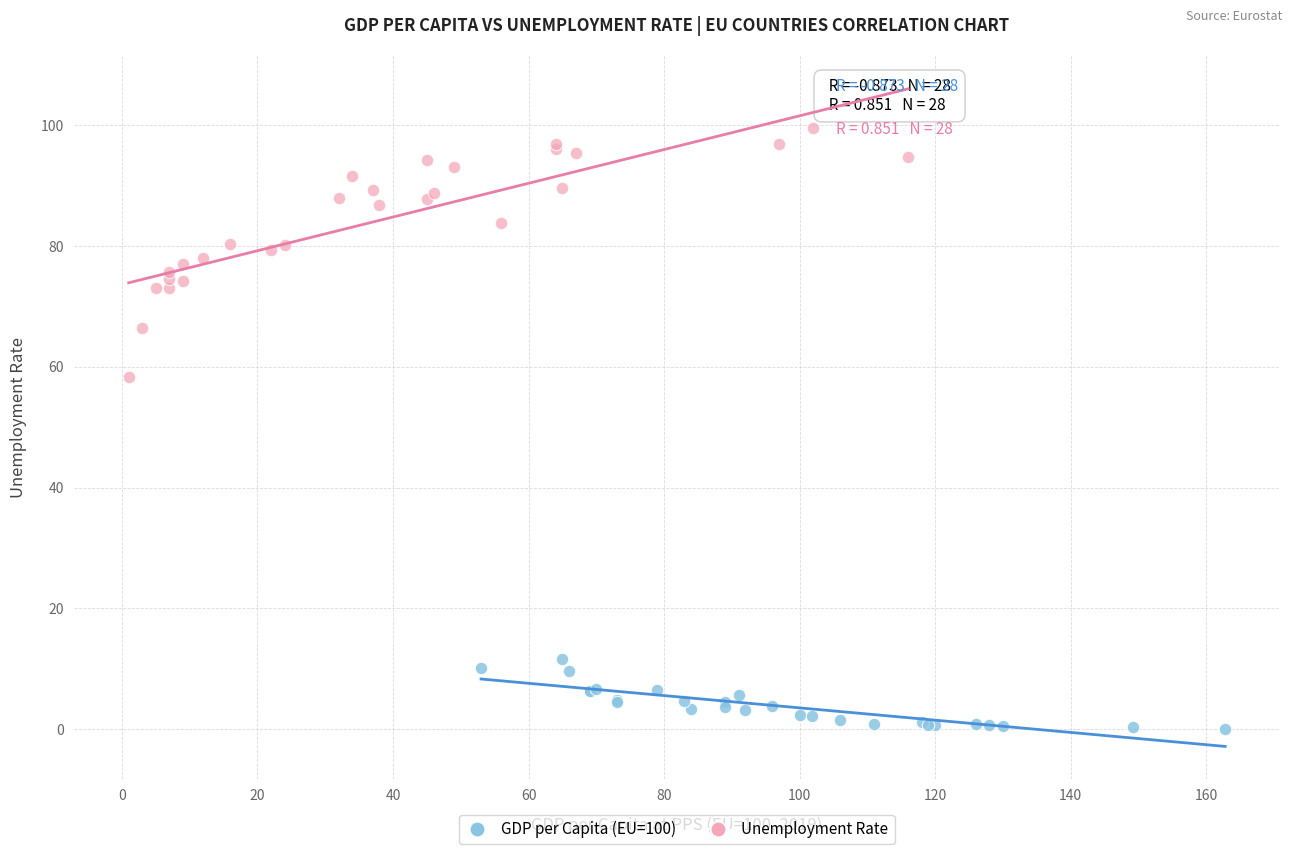

What are all the series names shown in the legend?

GDP per Capita (EU=100), Unemployment Rate